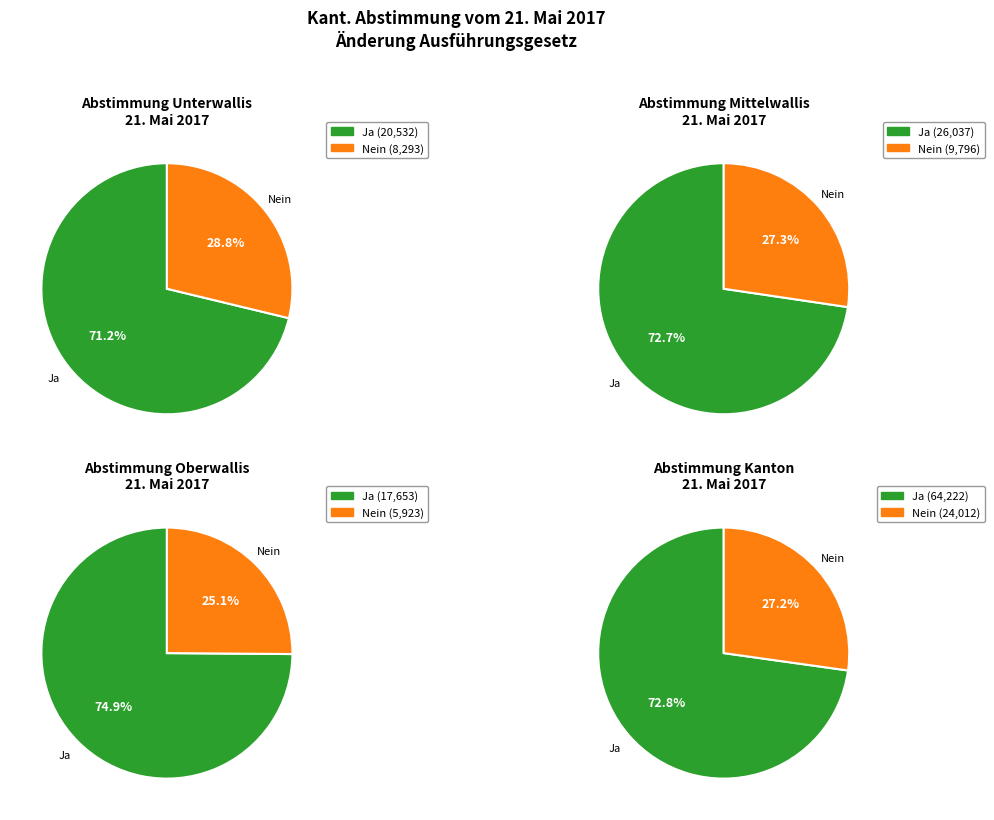

Is the sum of Unterwallis and Oberwallis greater than half?

No